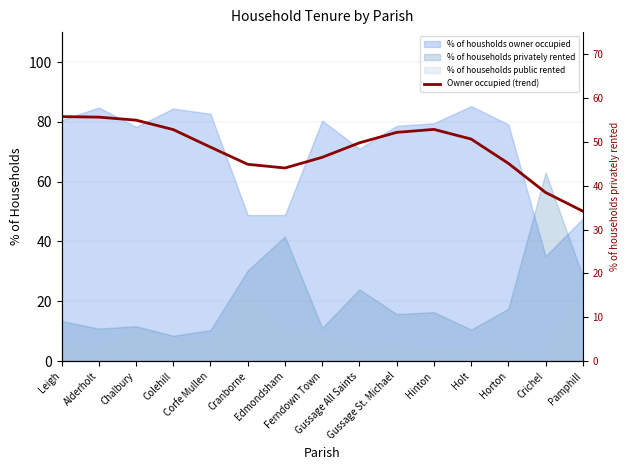

How many lines are shown in the chart?

1